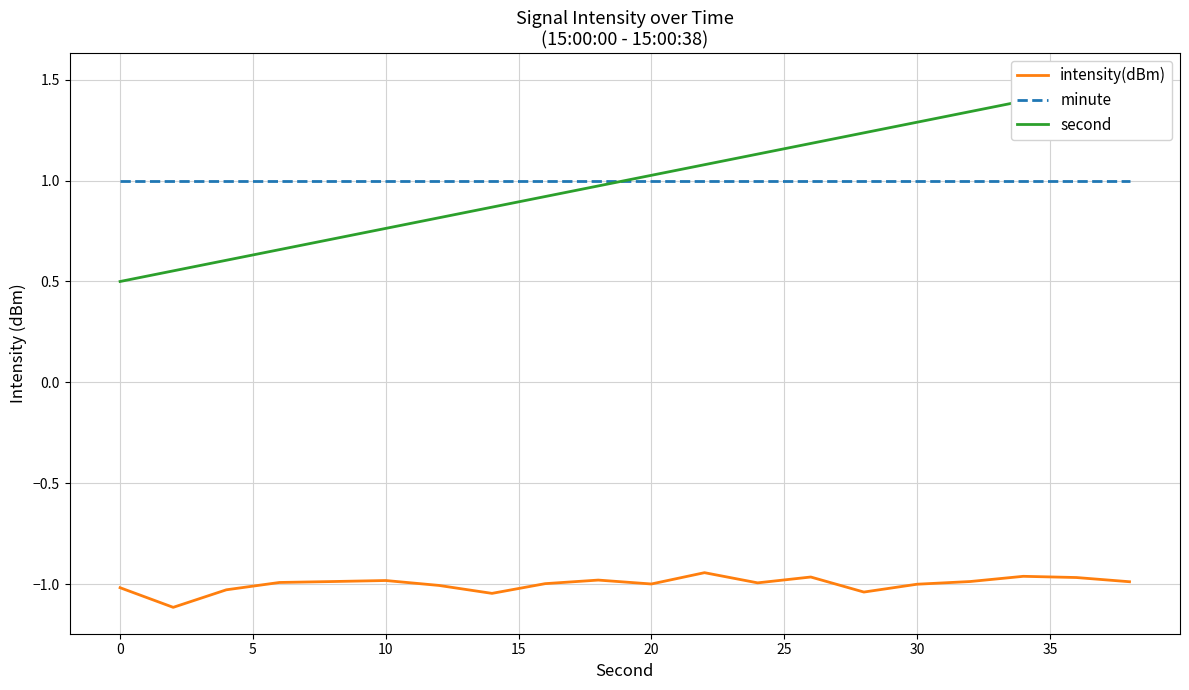

True or false: minute has a value of 1.0 at 20.

True